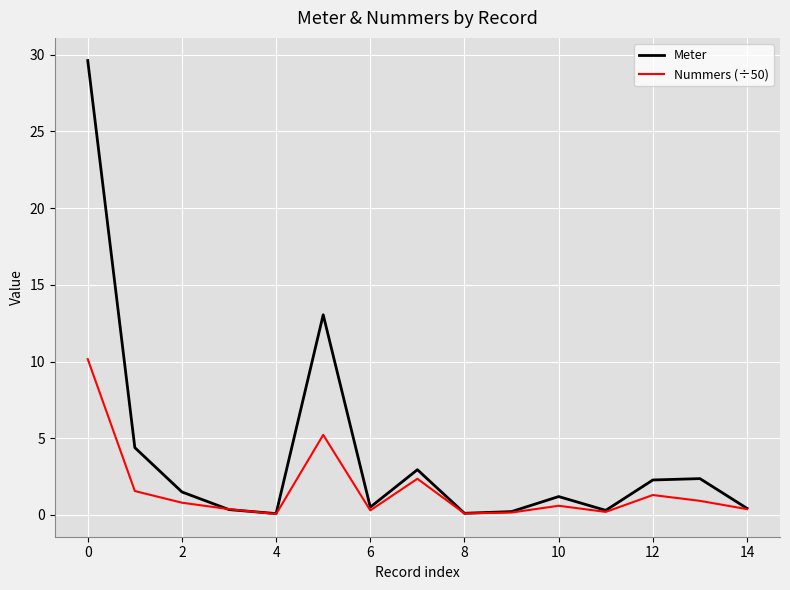

What is the highest value of the Nummers (÷50) series?

10.2